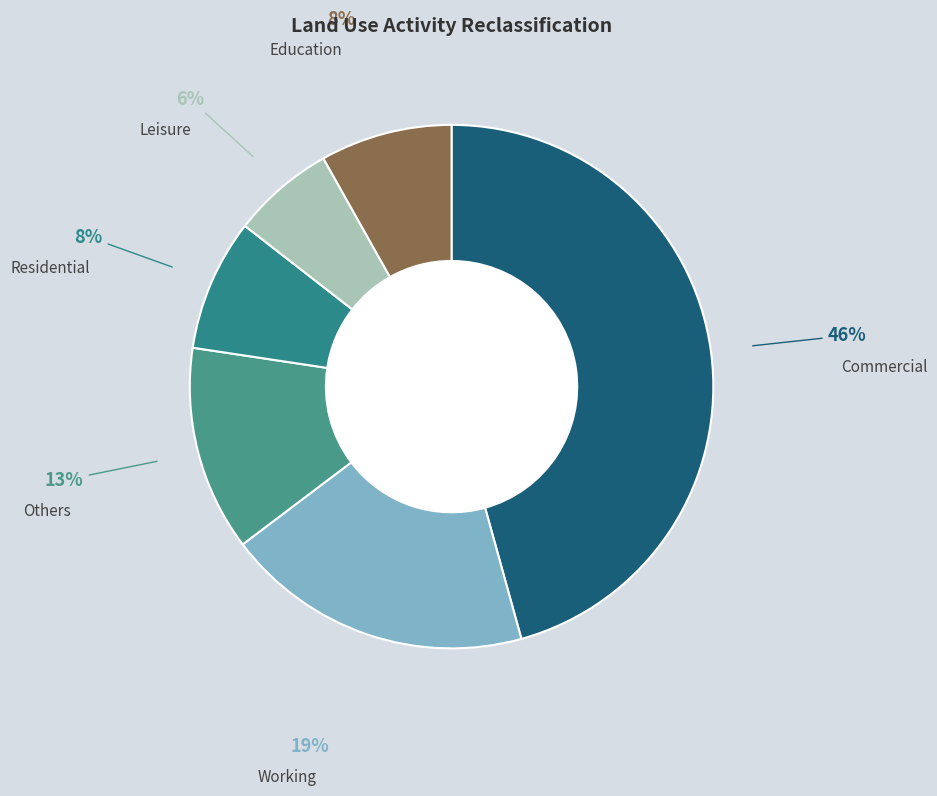

What is the largest slice in the pie chart?

Commercial